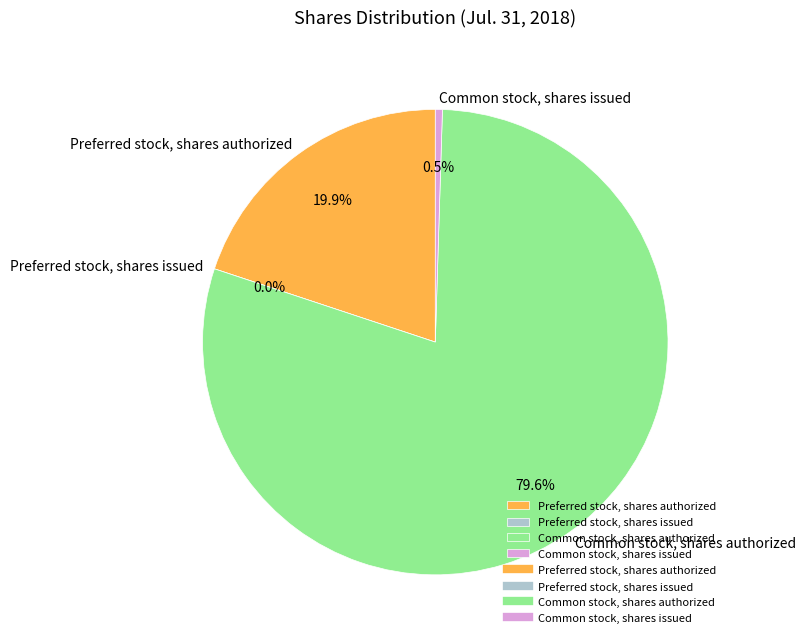

To the nearest percent, what is the difference between the largest and smallest slice percentages?

80%